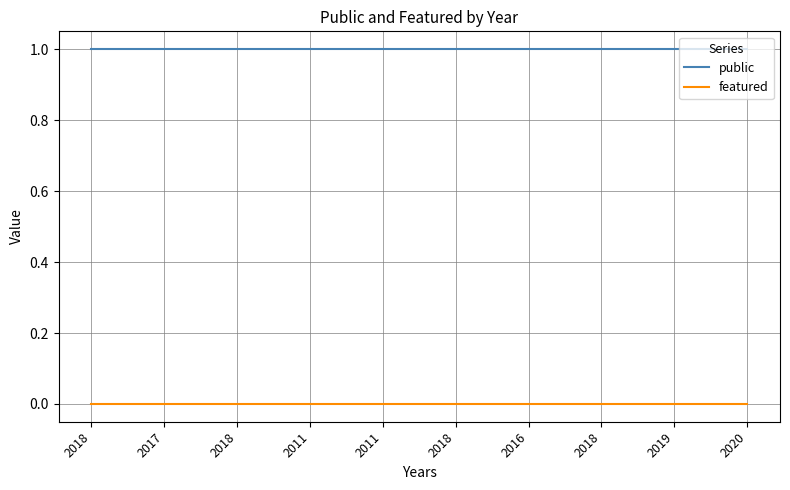

Is it true that featured equals 0 at 2016?

True